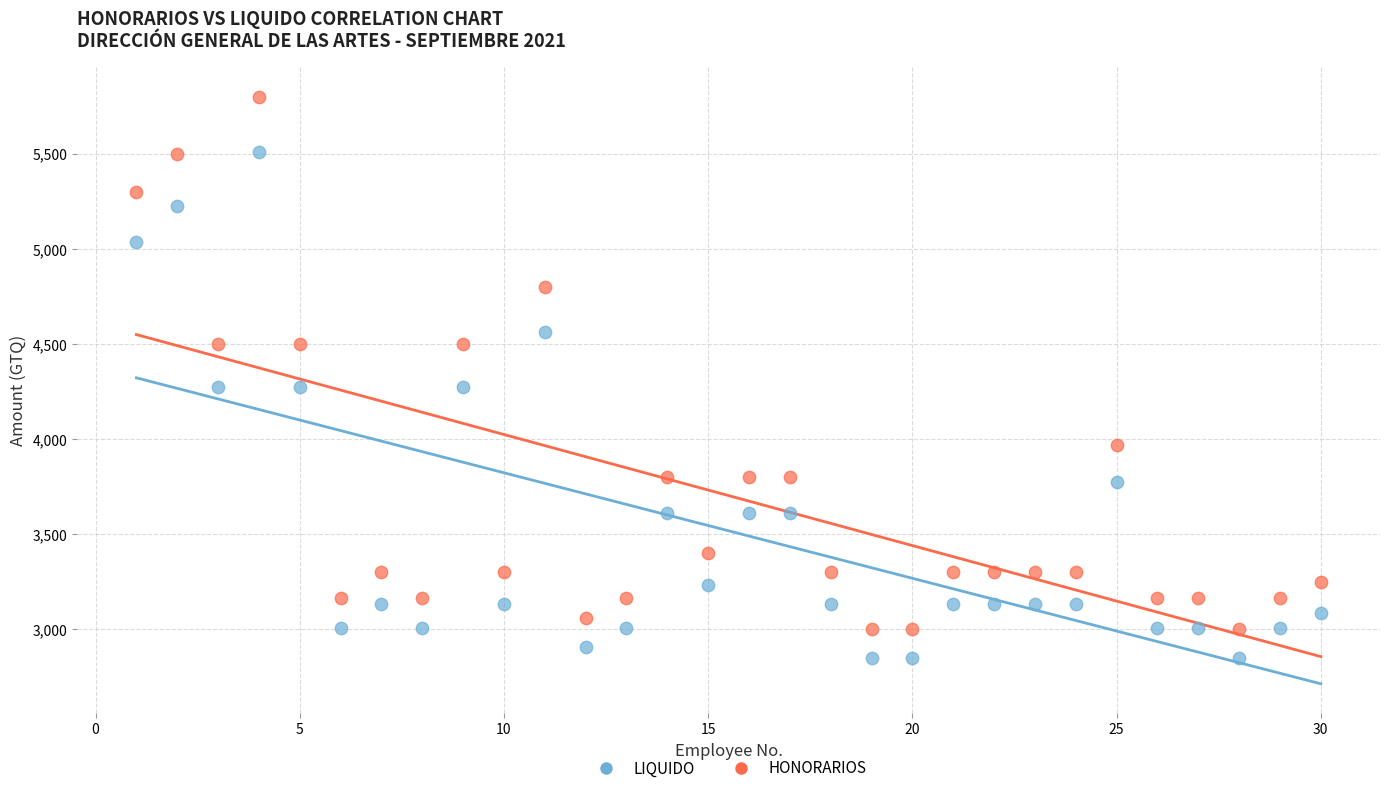

Which series has the largest Y range (max minus min)?

HONORARIOS